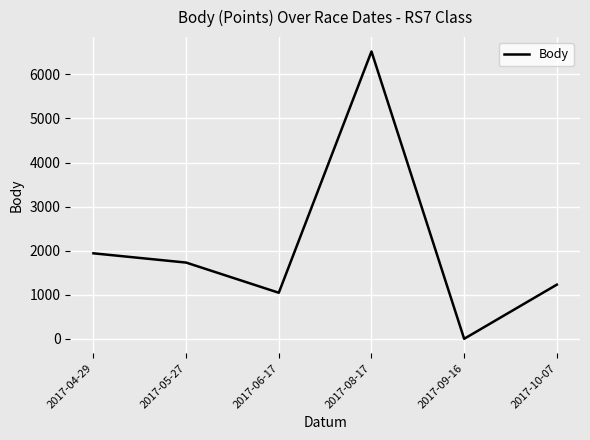

How many lines are shown in the chart?

1